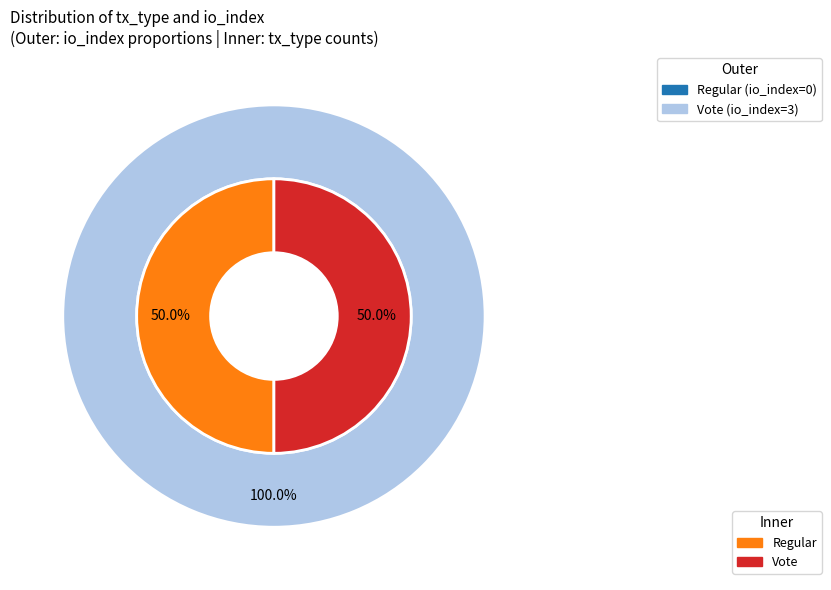

Between Regular and Vote, which is larger?

Vote